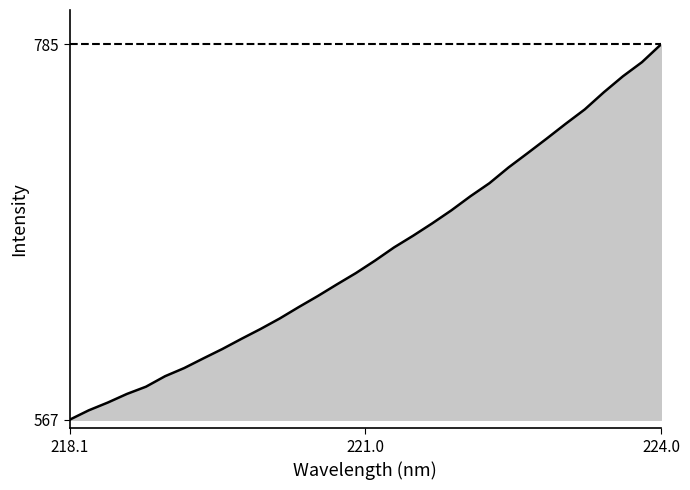

What is the difference between the maximum and minimum values?

218.2